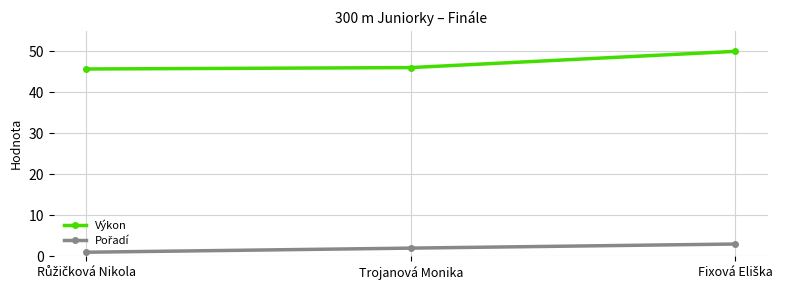

What is the label of the 2nd point from the left?

Trojanová Monika